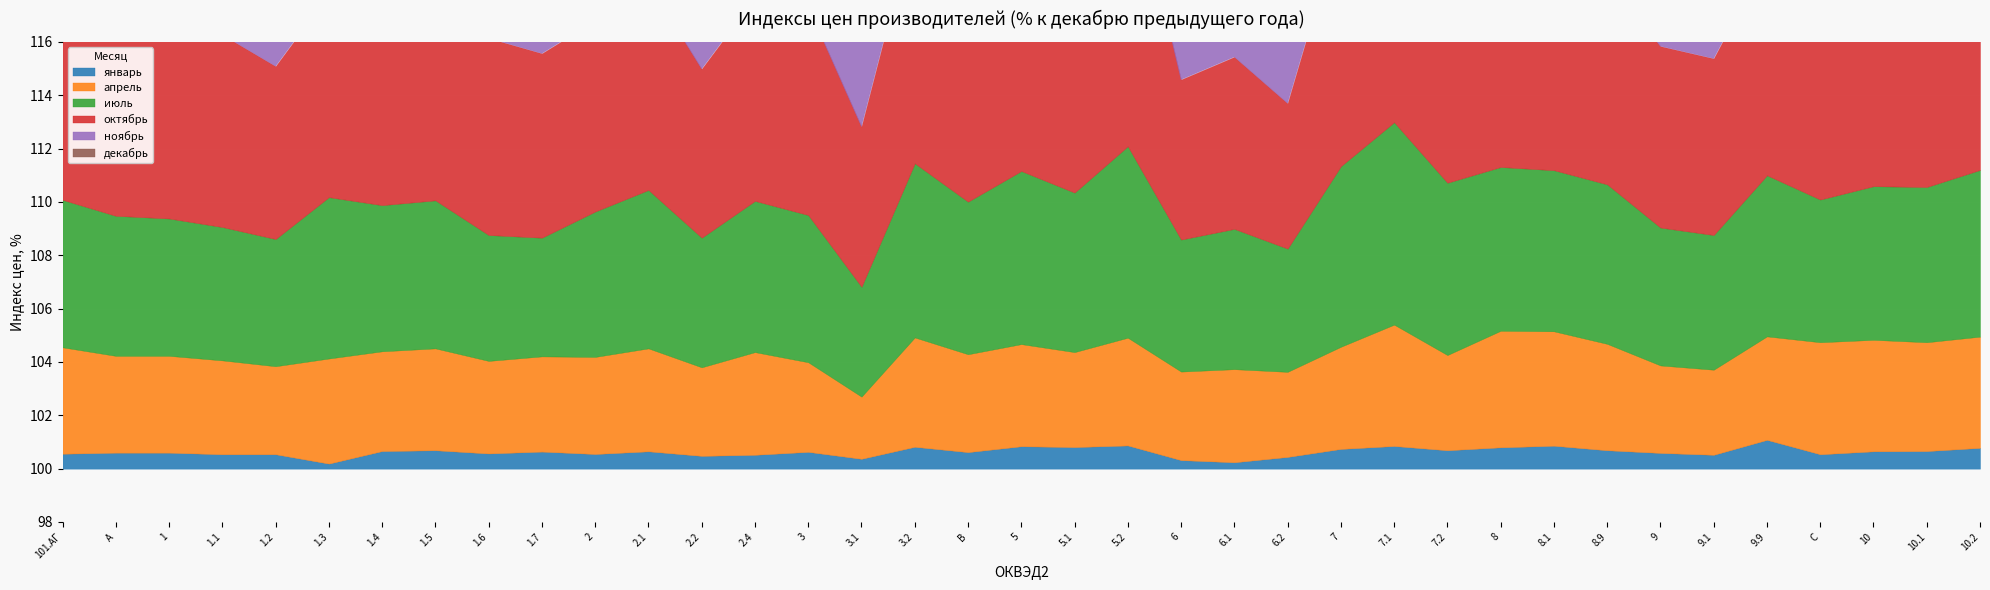

Between 101.АГ and 1.1, which is larger?

101.АГ